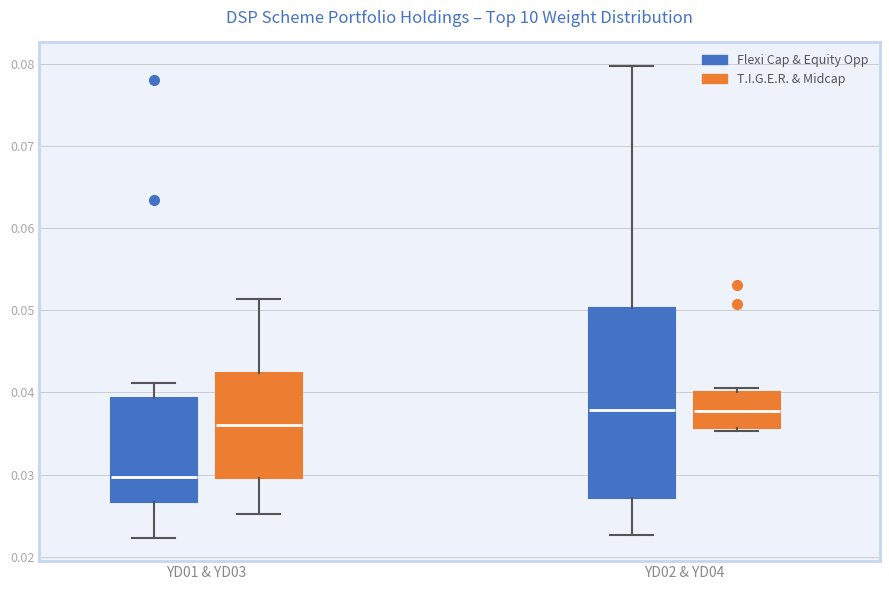

Reading left to right, transcribe this box plot: for each box, give where its median line is, the range the box spans, and where its two whiskers end, as read against the y-axis. The values are not printed on the chart, so give them approximately, as read against the axis.

YD01 & YD03 (Flexi Cap & Equity Opp): median 0.030, box 0.027 to 0.039, whiskers 0.022 to 0.041
YD01 & YD03 (T.I.G.E.R. & Midcap): median 0.036, box 0.030 to 0.042, whiskers 0.025 to 0.051
YD02 & YD04 (Flexi Cap & Equity Opp): median 0.038, box 0.027 to 0.050, whiskers 0.023 to 0.080
YD02 & YD04 (T.I.G.E.R. & Midcap): median 0.038, box 0.036 to 0.040, whiskers 0.035 to 0.041